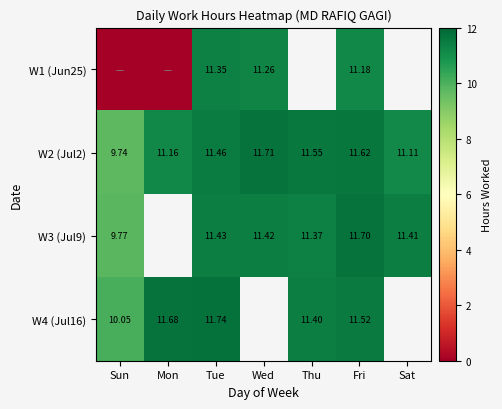

The value of W1 (Jun25) at Tue is 19.8. True or false?

False